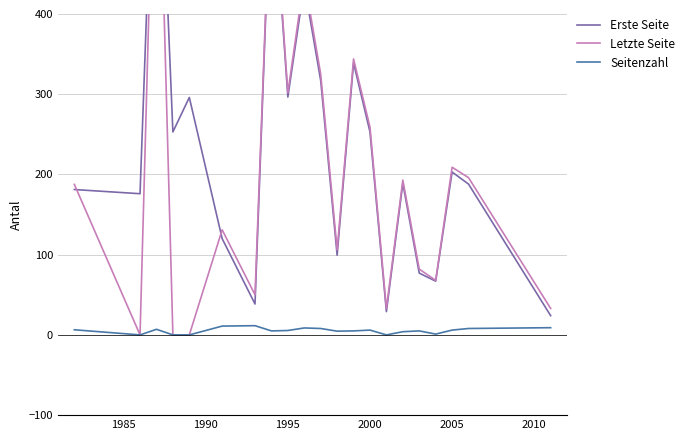

What is the maximum value for Seitenzahl?

11.5